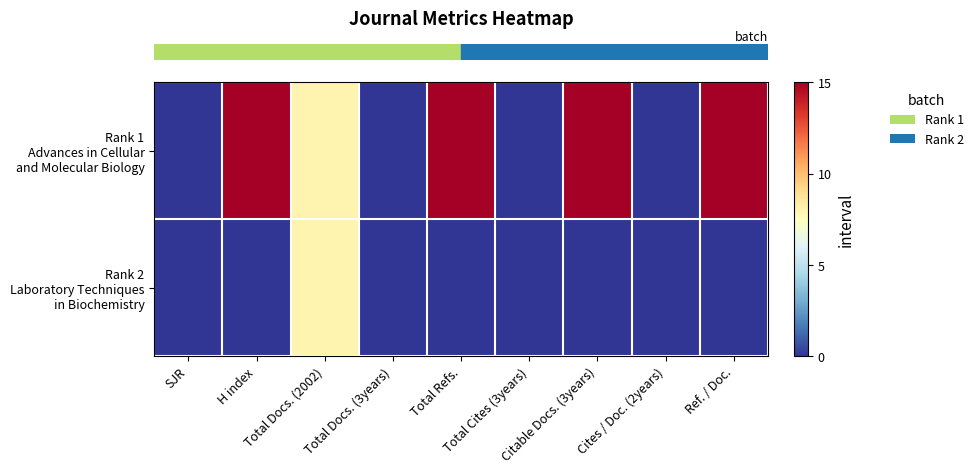

How many data points does each series have?

9